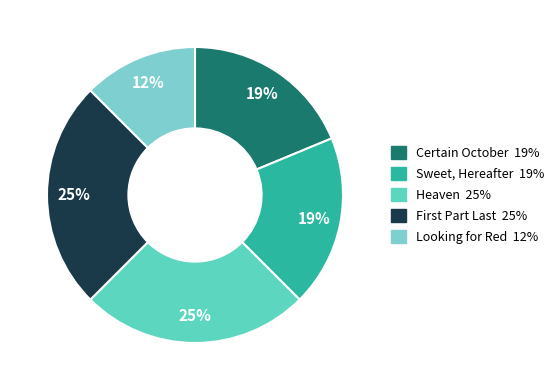

Does any single category account for the majority?

No